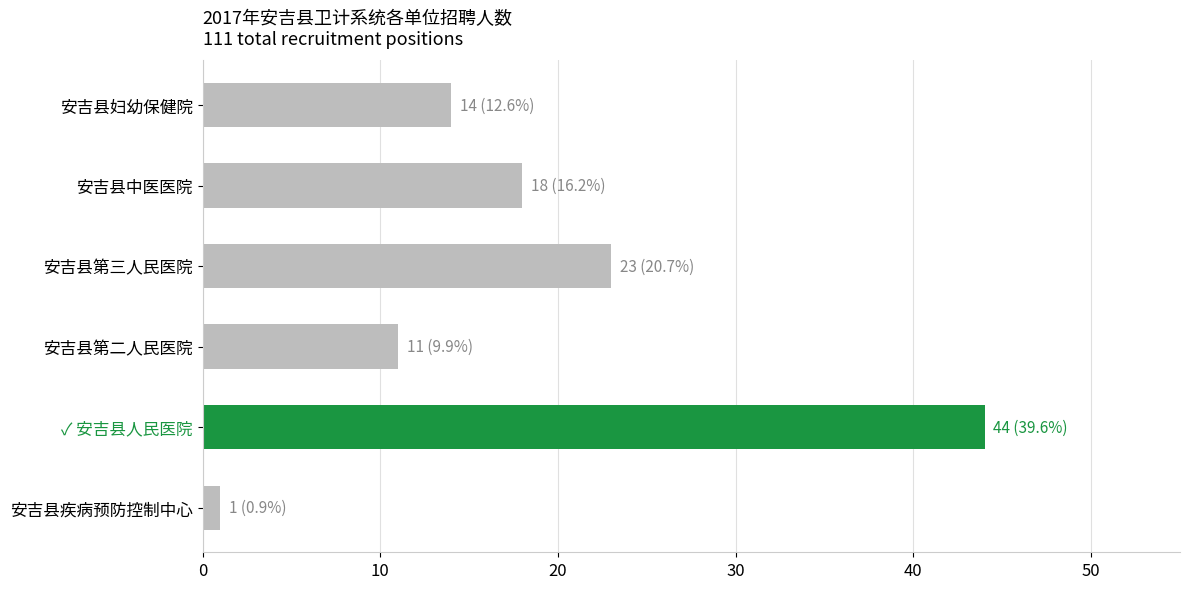

What is the maximum value shown in the chart?

44